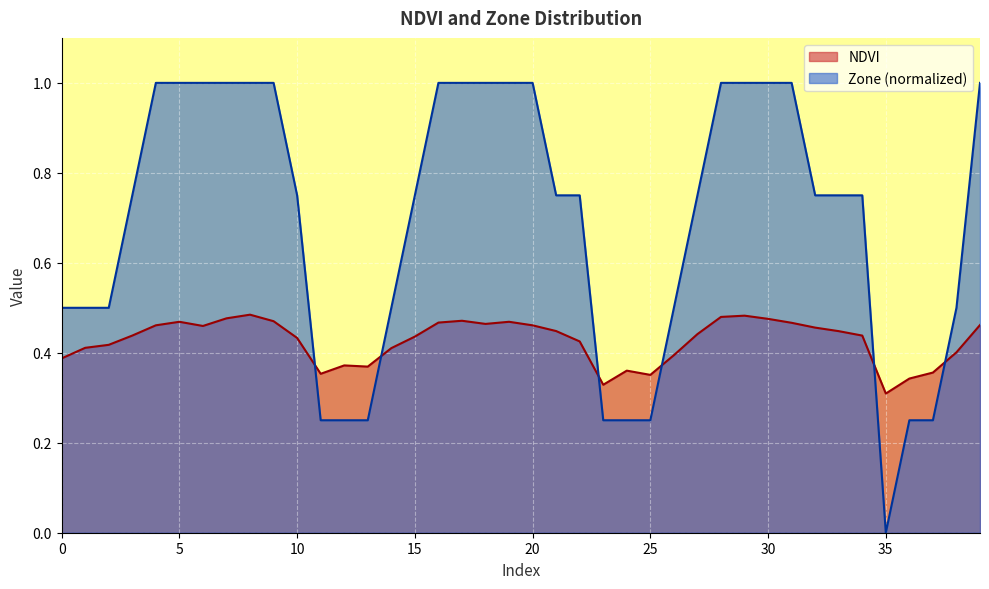

What value does the Zone series have at 1?

0.5